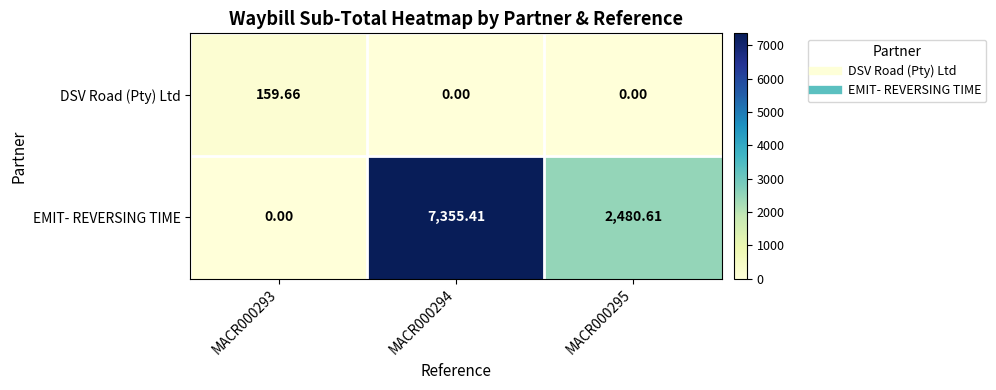

At MACR000295, list the series in order from smallest to largest.

DSV Road (Pty) Ltd, EMIT- REVERSING TIME